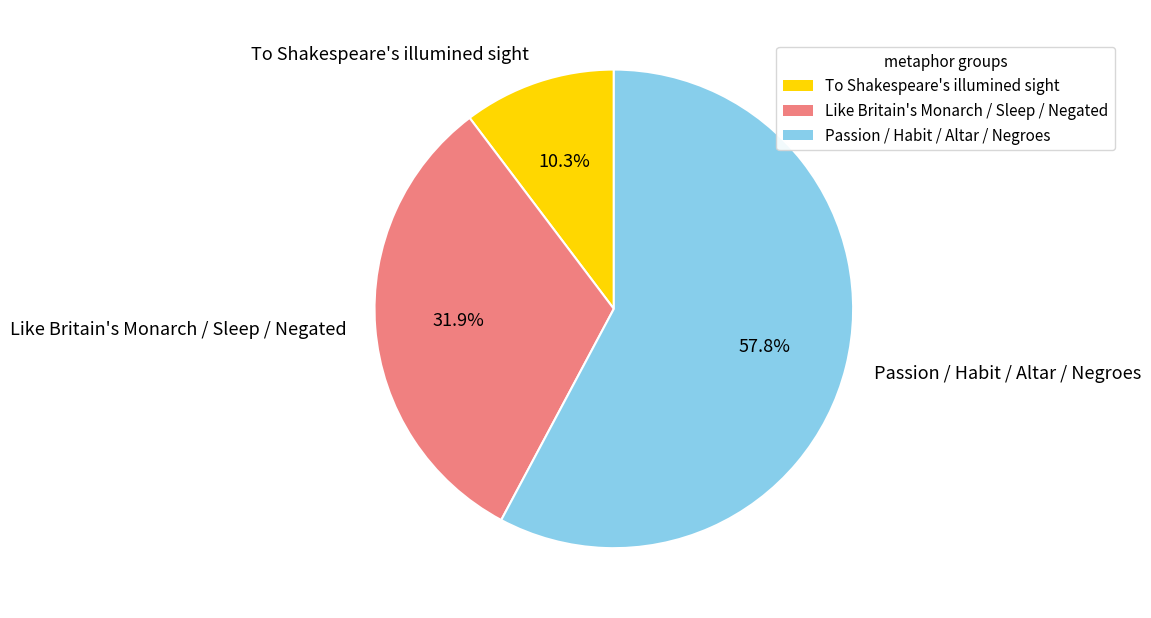

Count the number of slices in the pie.

3